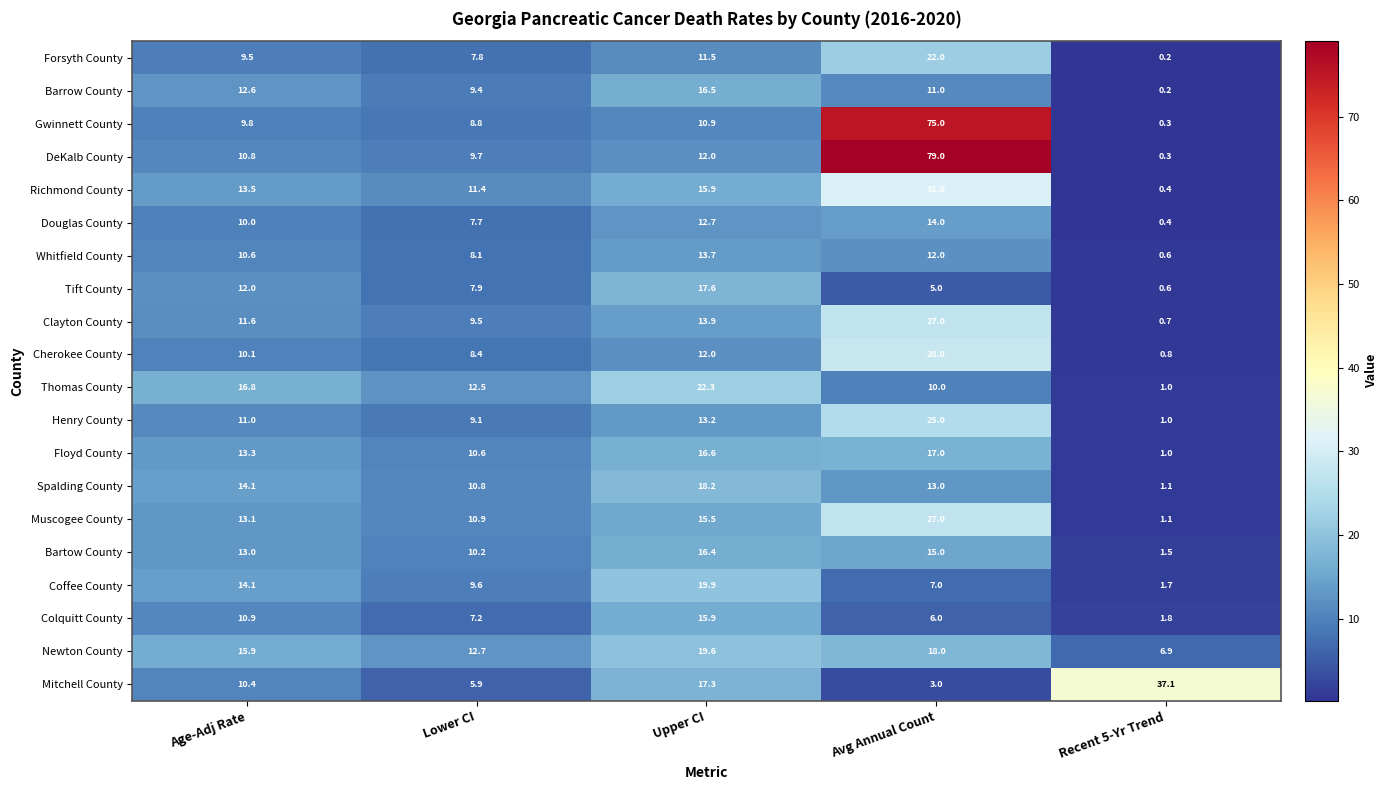

At which category is the sum across all series the highest?

Avg Annual Count